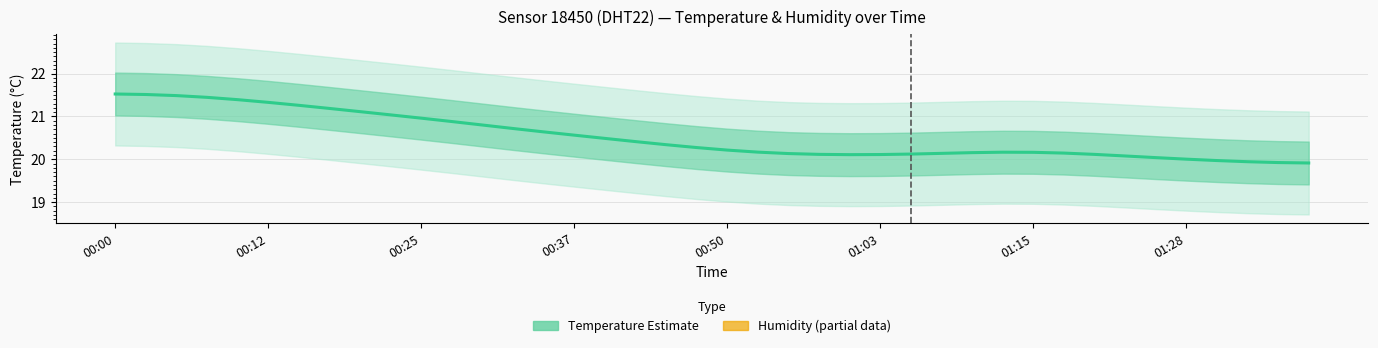

What is the minimum value shown in the chart?

19.9